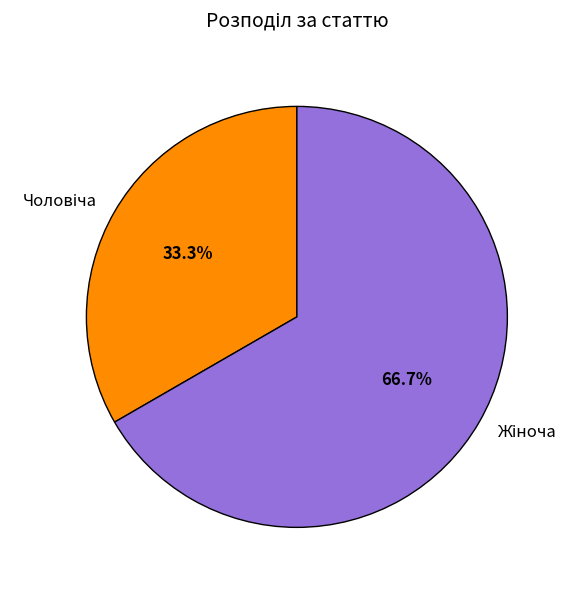

How many slices are in this pie chart?

2